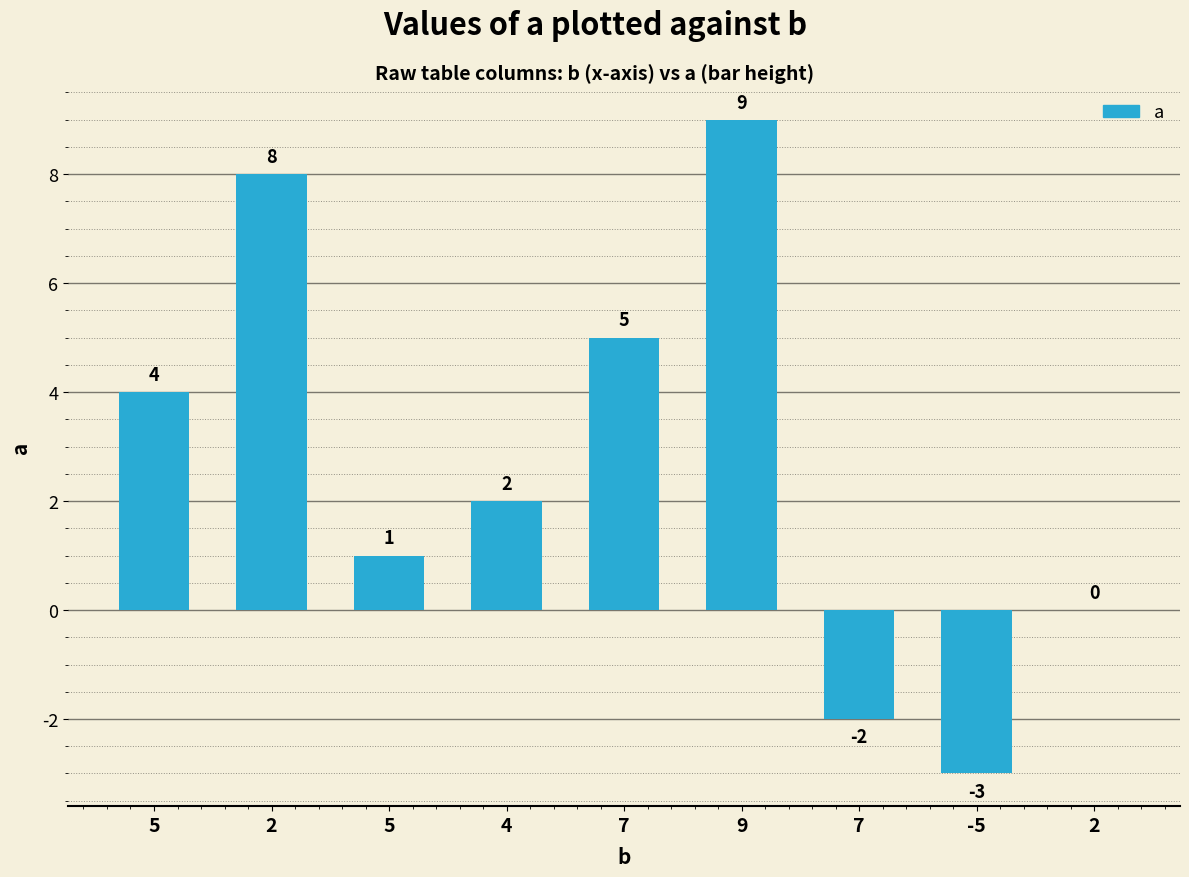

Count the number of data series in this chart.

1